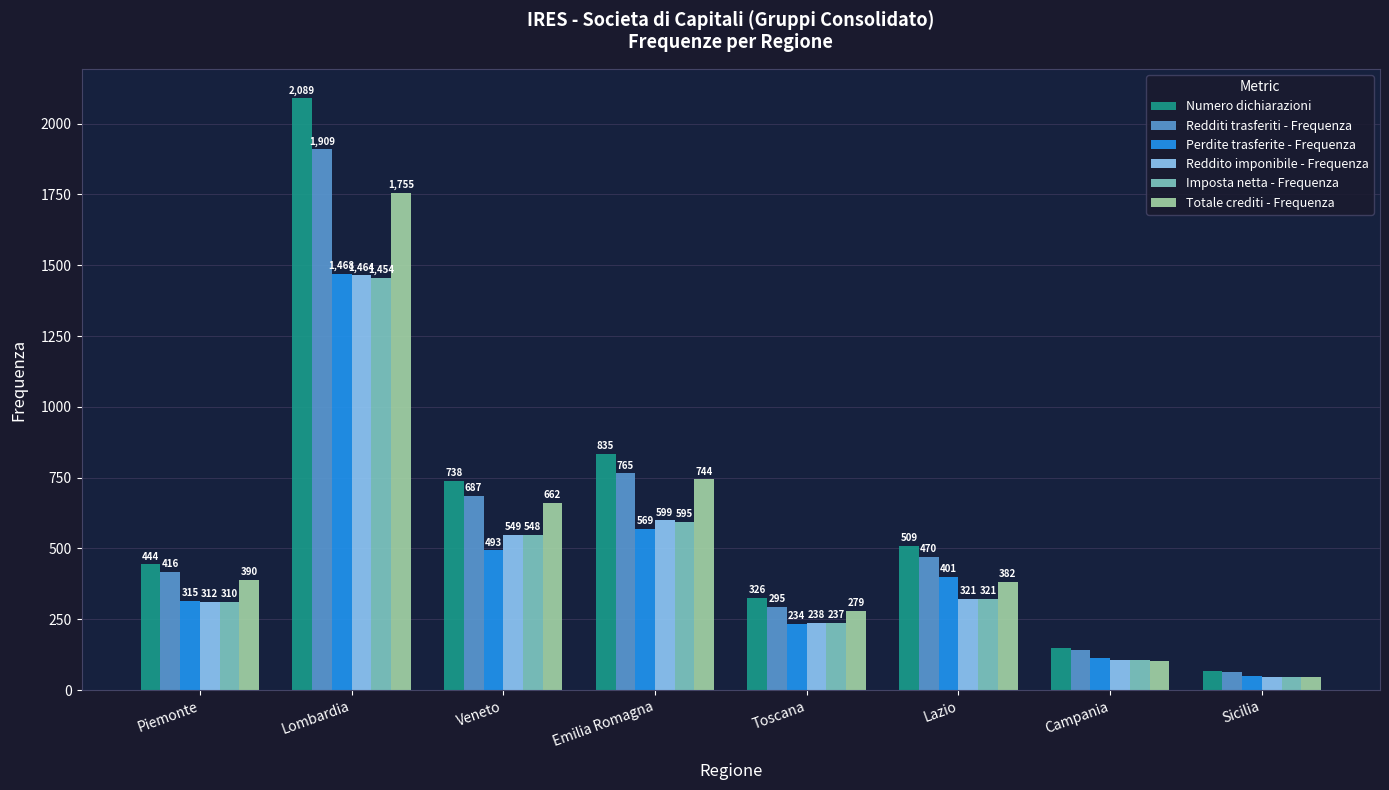

Are the bars horizontal?

No